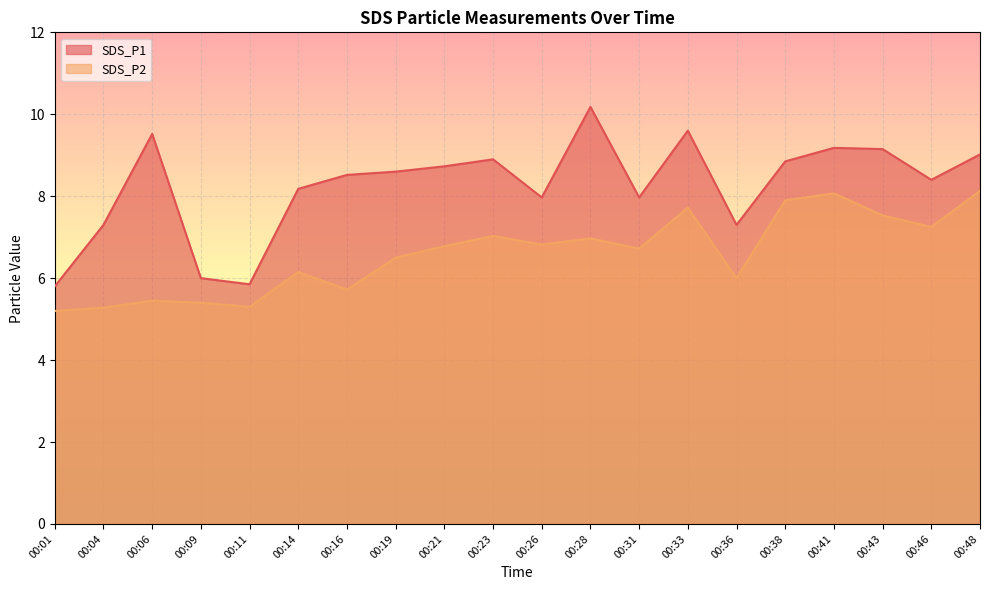

What is the value of the SDS_P1 point at the 2nd from the left?

7.3